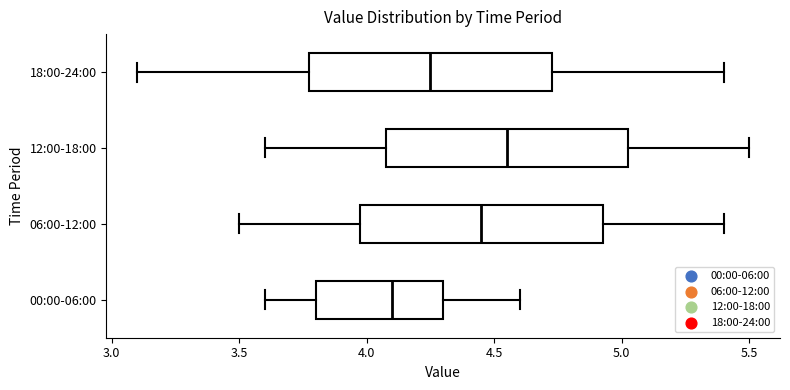

Where is the right edge of the box for 18:00-24:00 on the x-axis? The values are not printed on the chart, so give them approximately, as read against the axis.

4.75